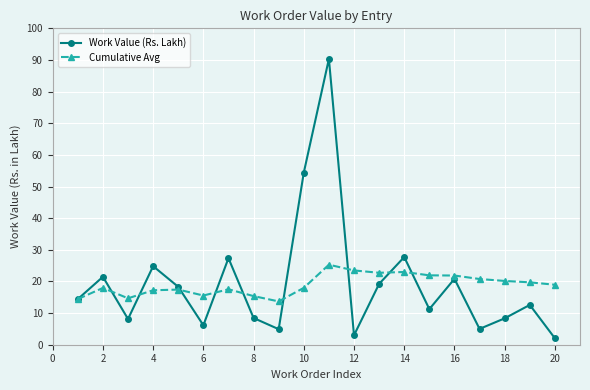

Which series has the largest range (max minus min)?

Work Value (Rs. Lakh)